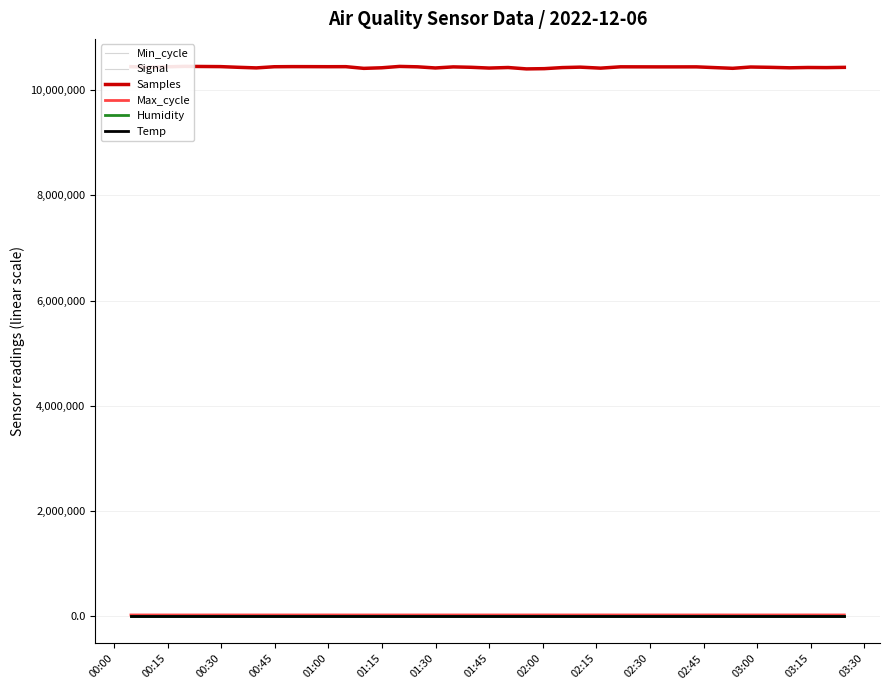

Rank the series at 01:30 from highest to lowest value.

Samples, Max_cycle, Humidity, Min_cycle, Temp, Signal